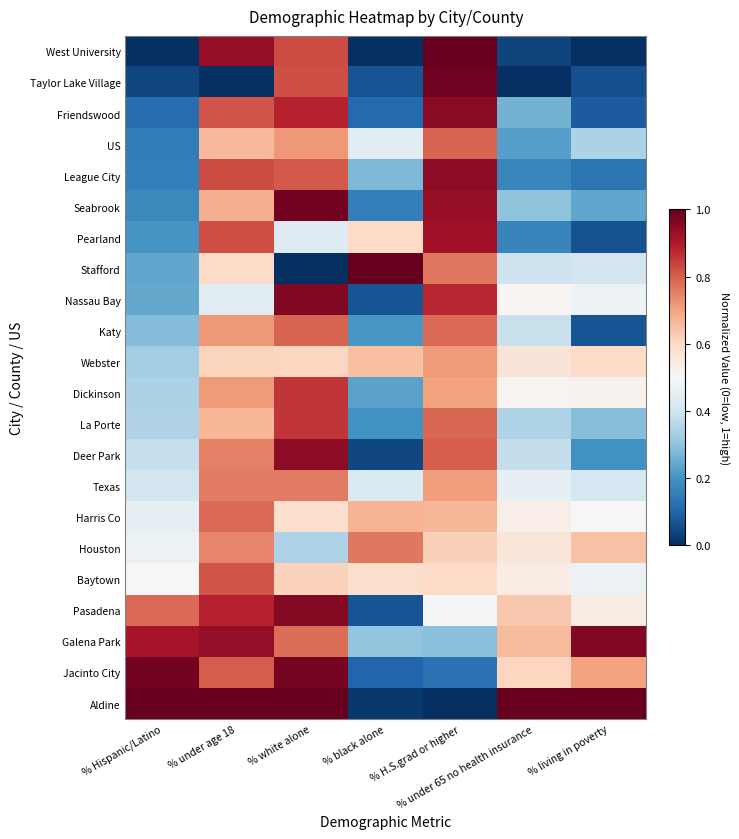

Which series has the largest total across all categories?

Aldine